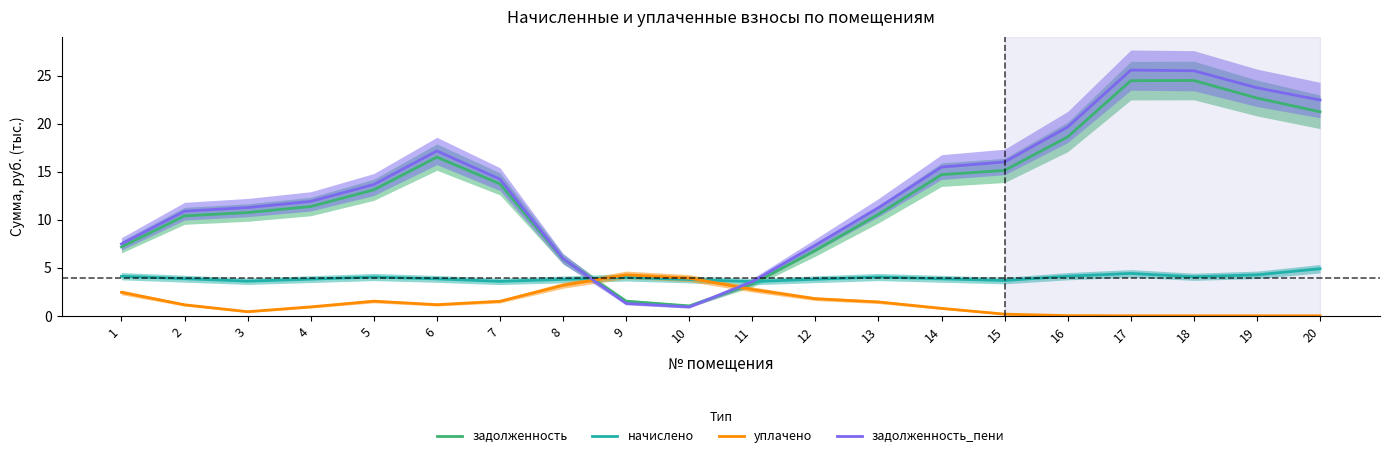

At which category is the sum across all series the highest?

17